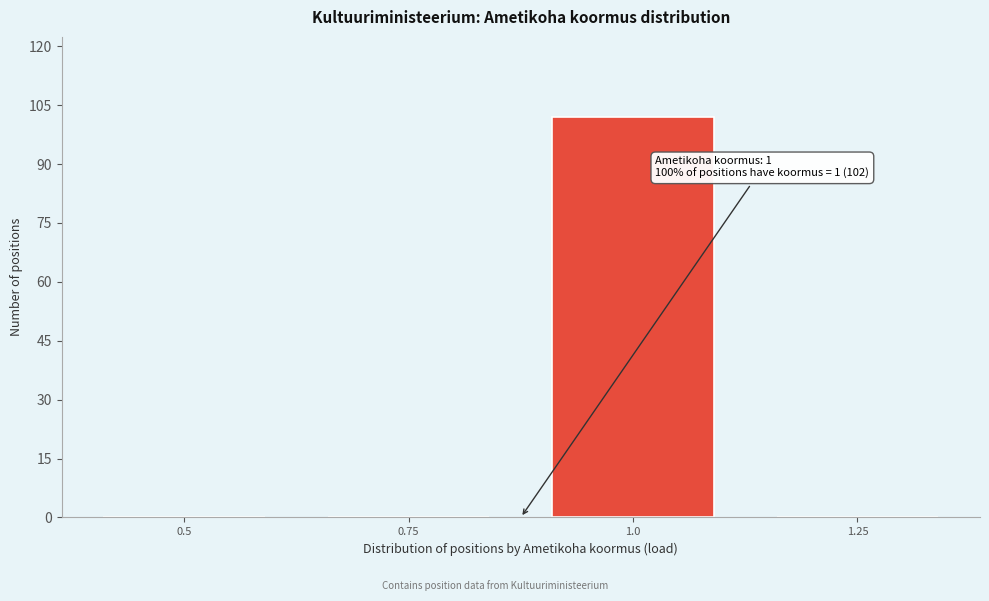

Reading right to left, what are all the values shown in this chart?

1.25=0	1.0=102	0.75=0	0.5=0